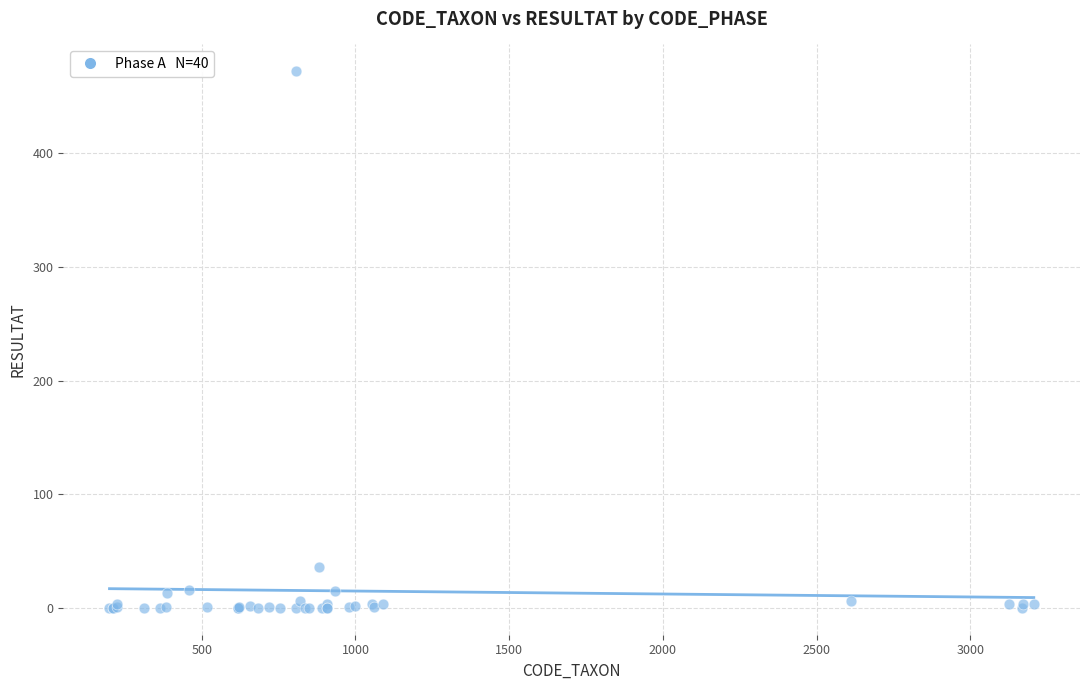

What Y value in the scatter plot is closest to 236?

36